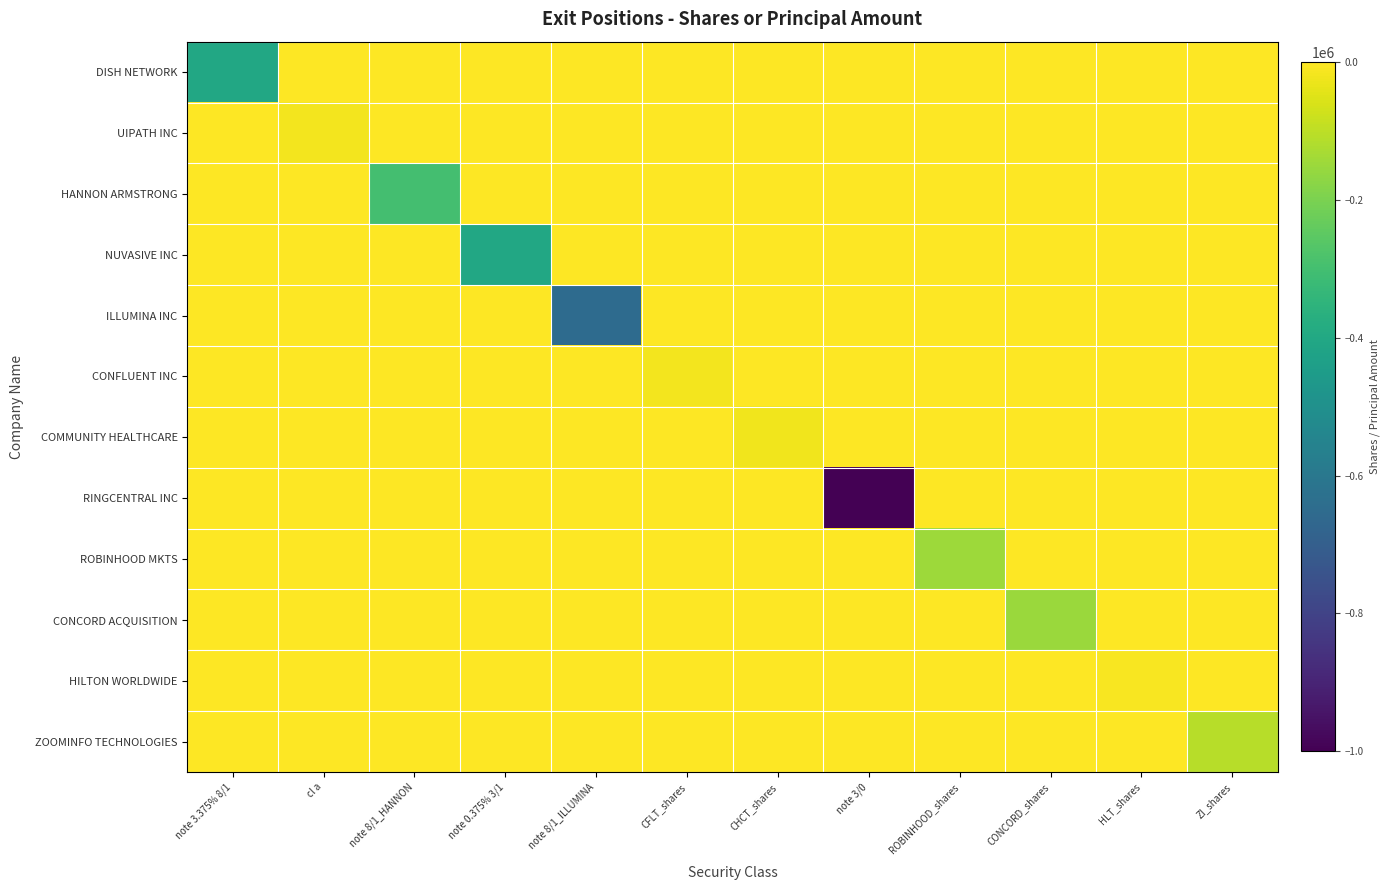

At which category is the sum across all series the highest?

HLT_shares